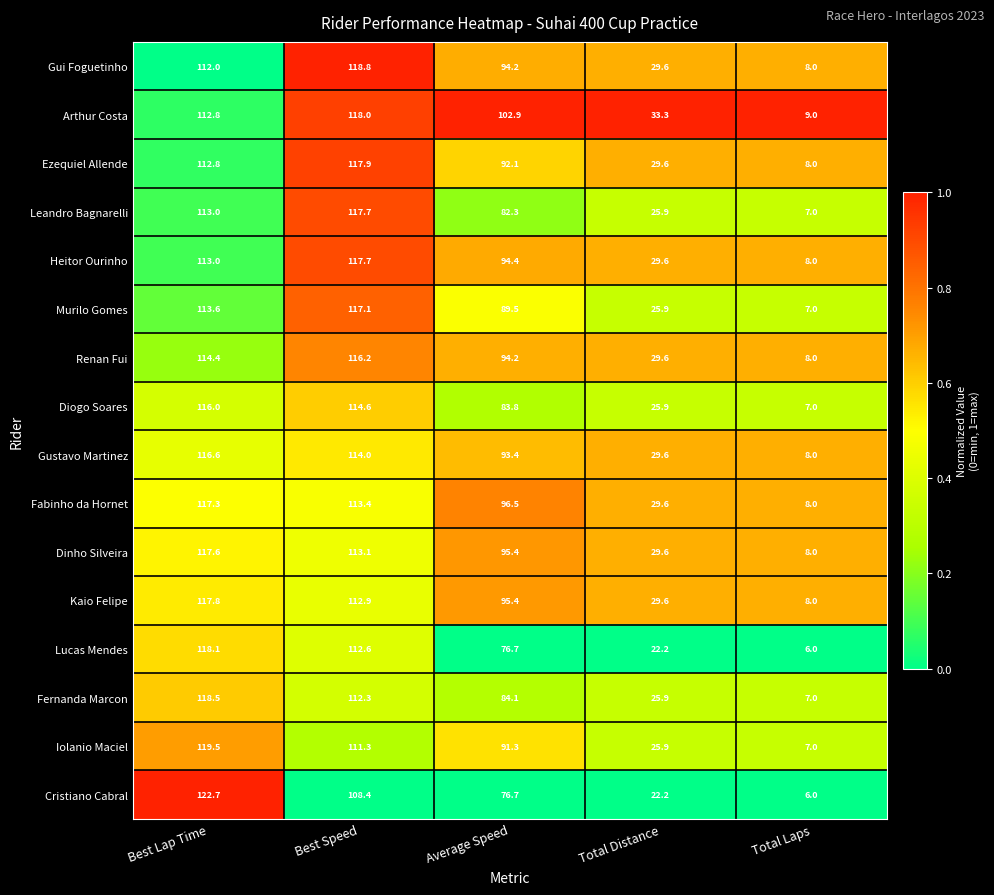

List the labels in order of Renan Fui value, largest first.

Best Speed, Best Lap Time, Average Speed, Total Distance, Total Laps